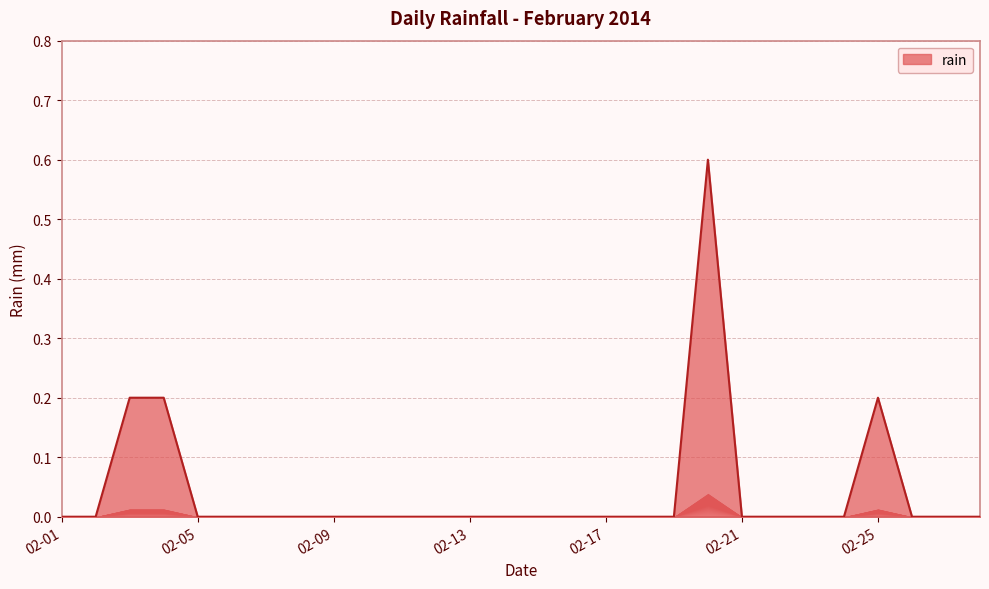

What is the greatest value displayed?

0.6